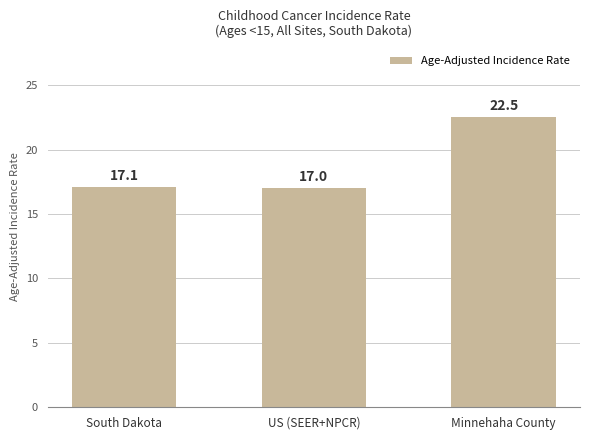

What is the difference between the second highest and minimum values?

0.1